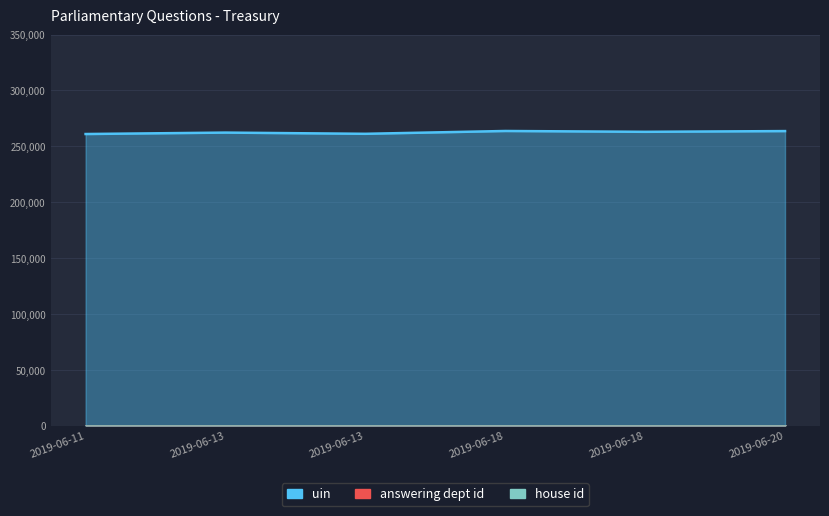

Which label corresponds to the largest value in the chart?

2019-06-18